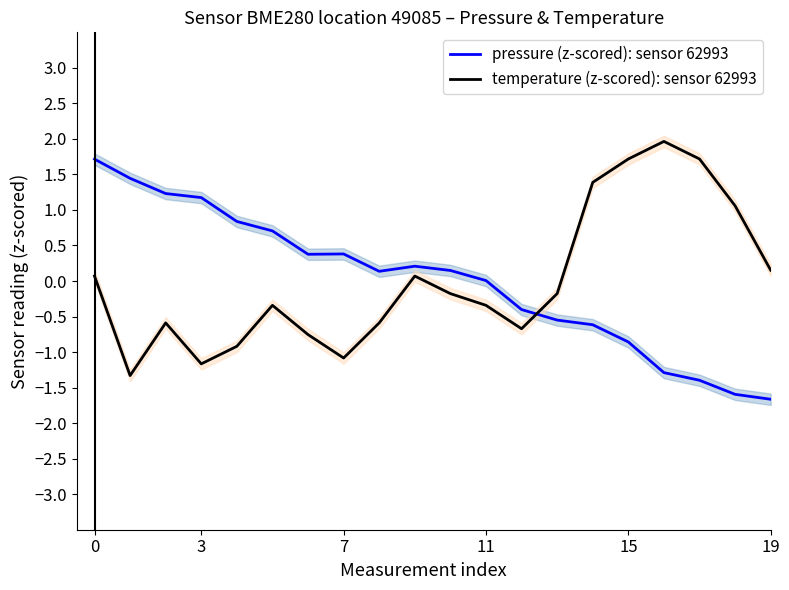

What is the difference between the second highest and minimum values in the pressure (z-scored): sensor 62993 series?

3.1